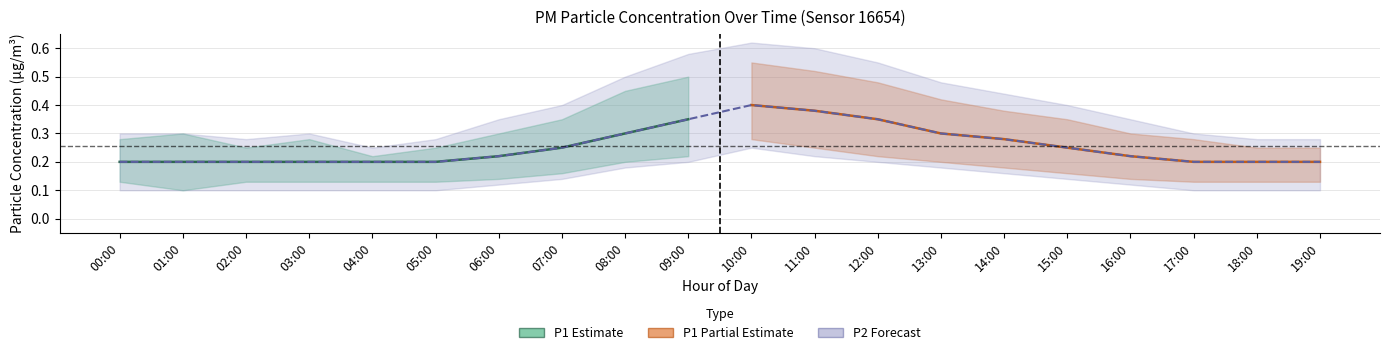

What is the value of the P2_upper point at the 6th from the left?

0.3